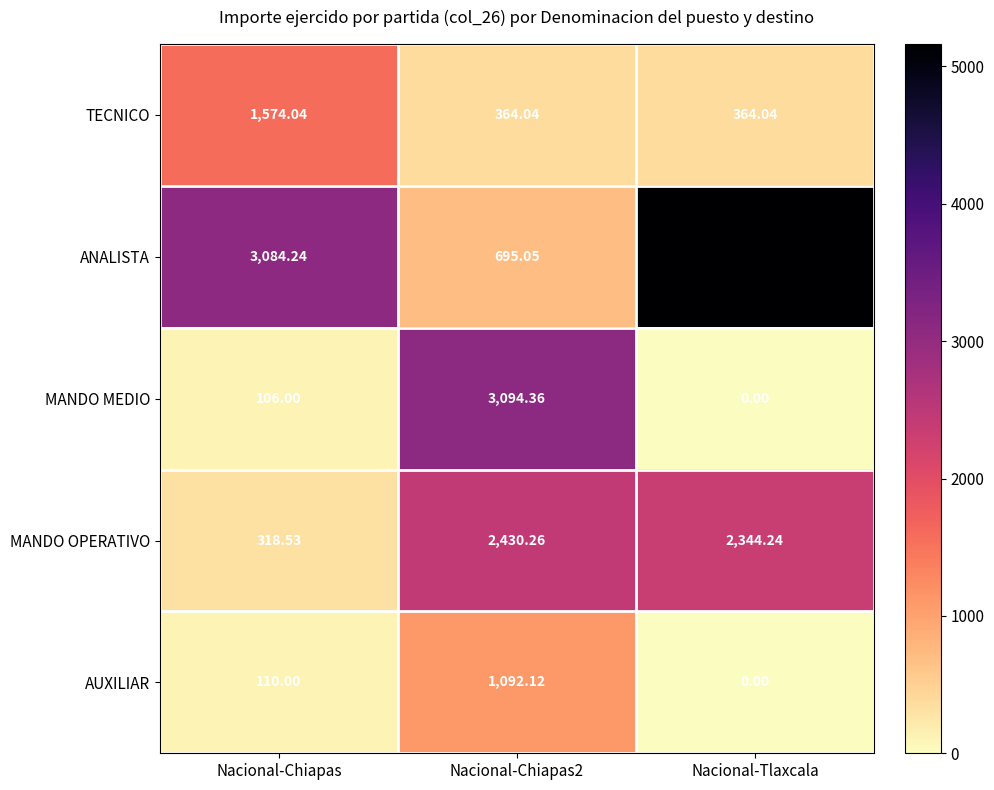

At Nacional-Chiapas, list the series in order from largest to smallest.

ANALISTA, TECNICO, MANDO OPERATIVO, AUXILIAR, MANDO MEDIO